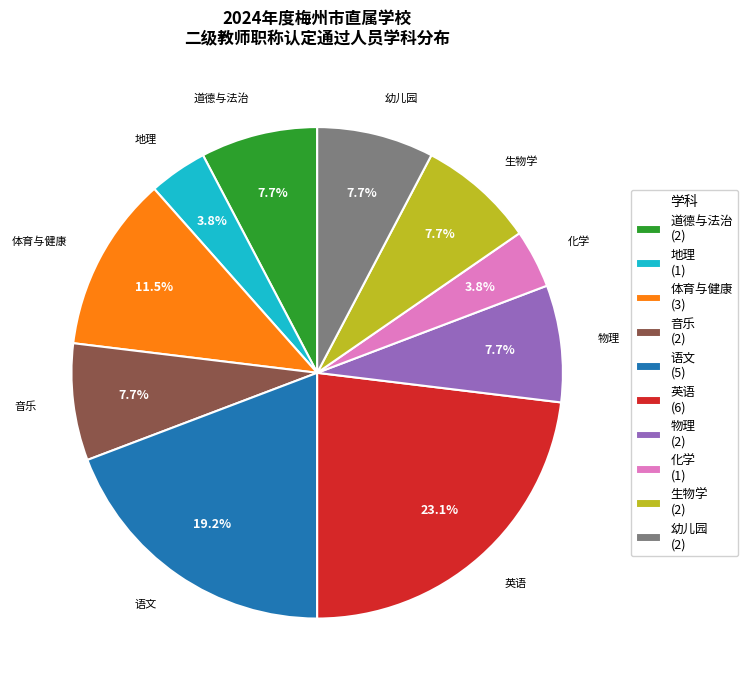

Does 生物学 (2) represent more than half of the total?

No